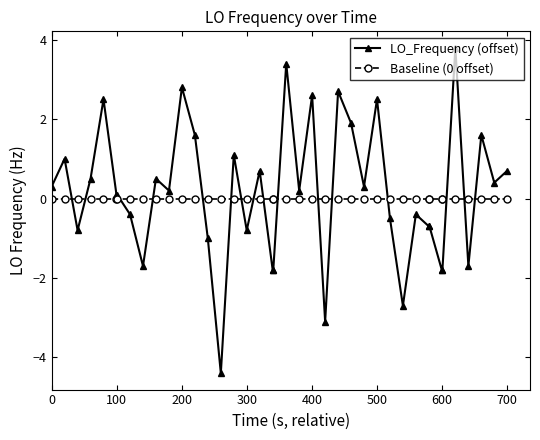

What is the difference between the maximum and second lowest values in the LO_Frequency (offset) series?

6.9